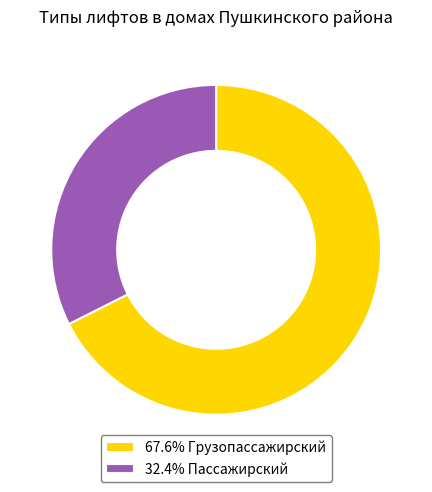

Is the sum of 67.6% Грузопассажирский and 32.4% Пассажирский greater than half?

Yes